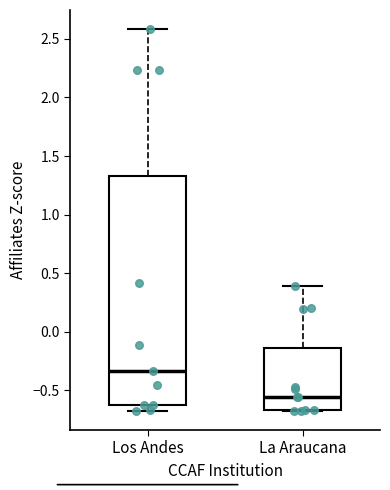

Where does the upper whisker of the box for La Araucana end on the y-axis? The values are not printed on the chart, so give them approximately, as read against the axis.

0.40